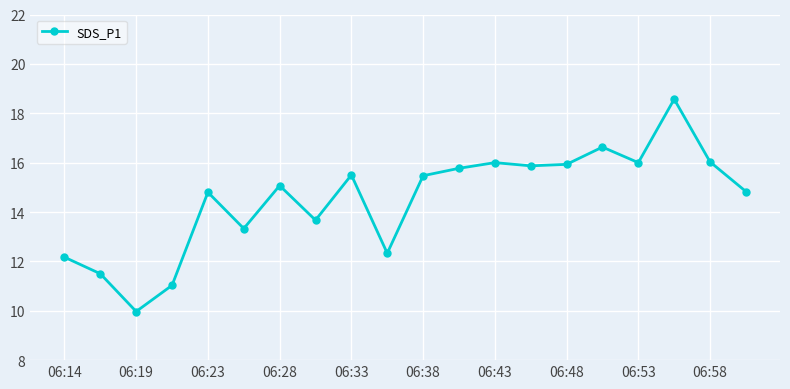

What is the smallest value displayed?

10.0